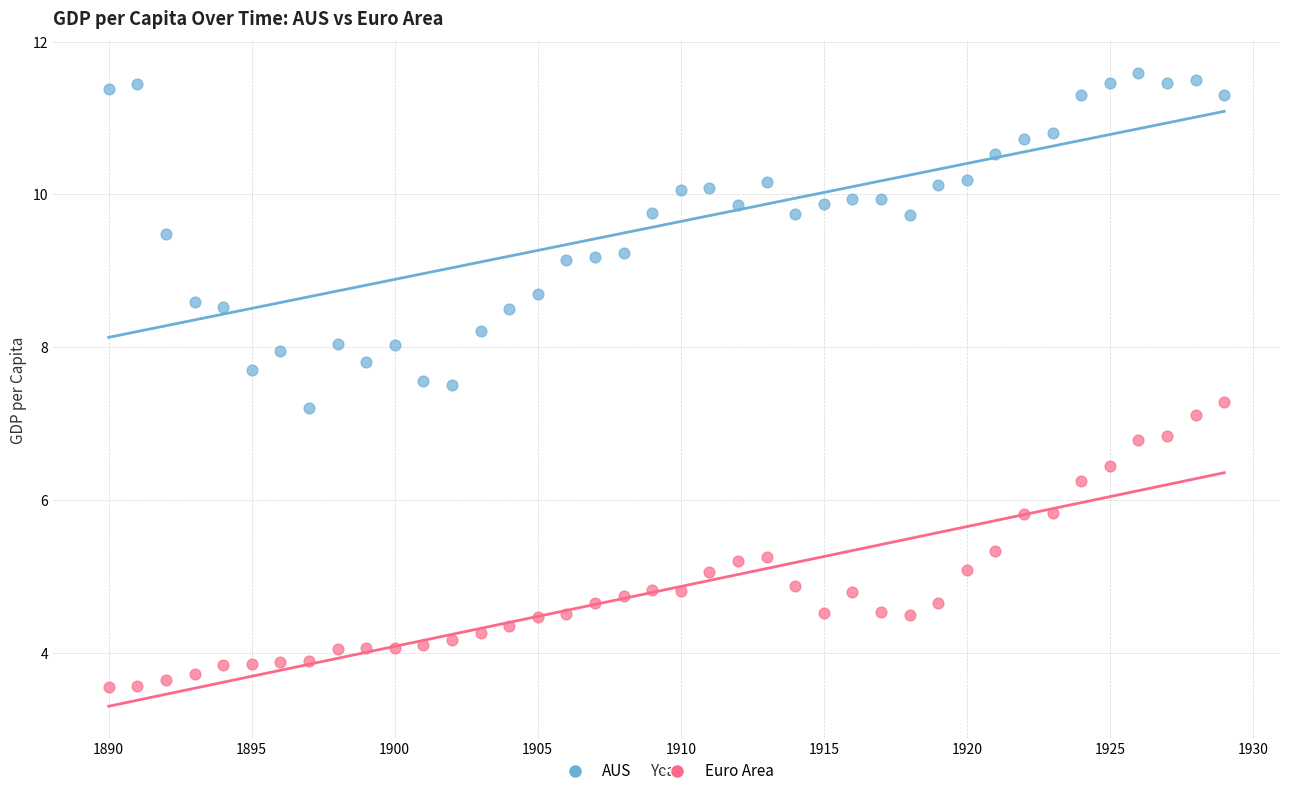

What is the X range (max minus min) for the scatter plot?

39.0